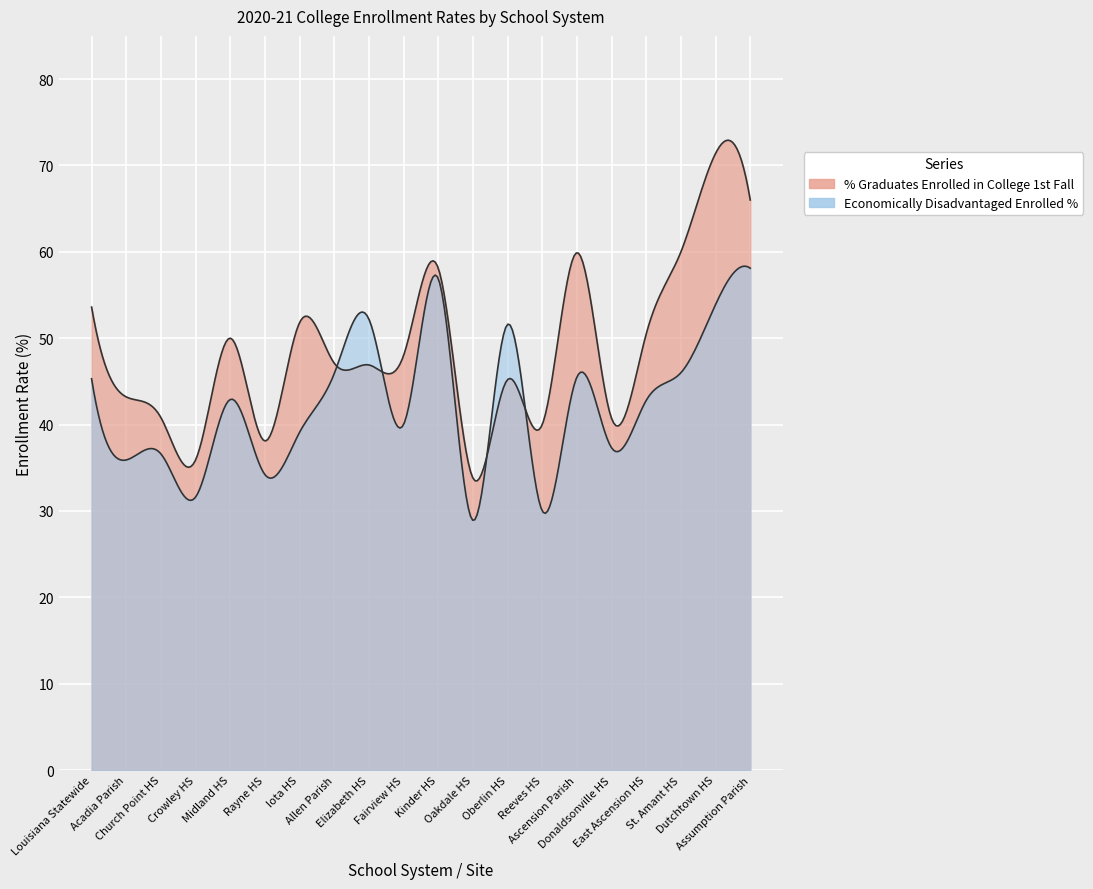

The % Graduates Enrolled in College 1st Fall series shows 40.0 at Reeves HS. True or false?

True